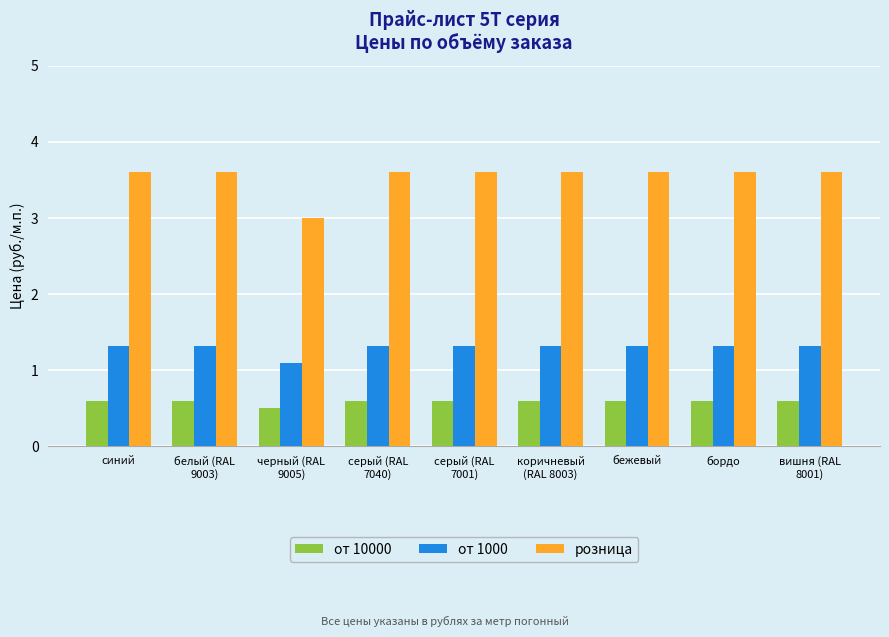

What are all the series names shown in the legend?

от 10000, от 1000, розница